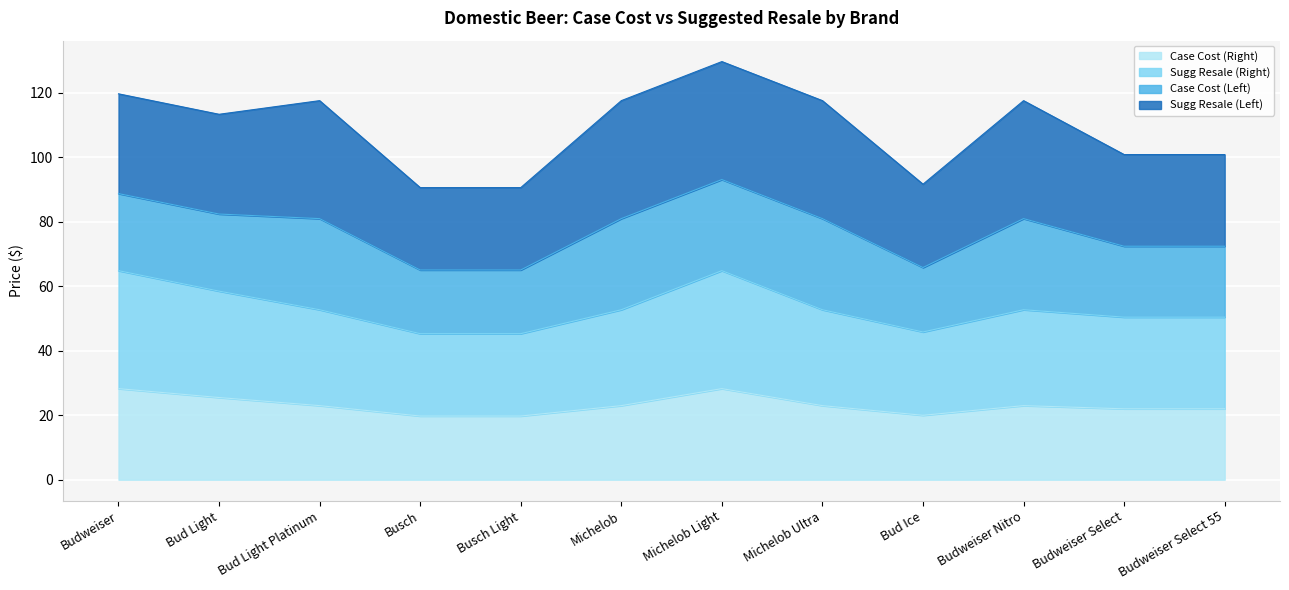

Which has a higher value, Busch or Bud Light?

Bud Light